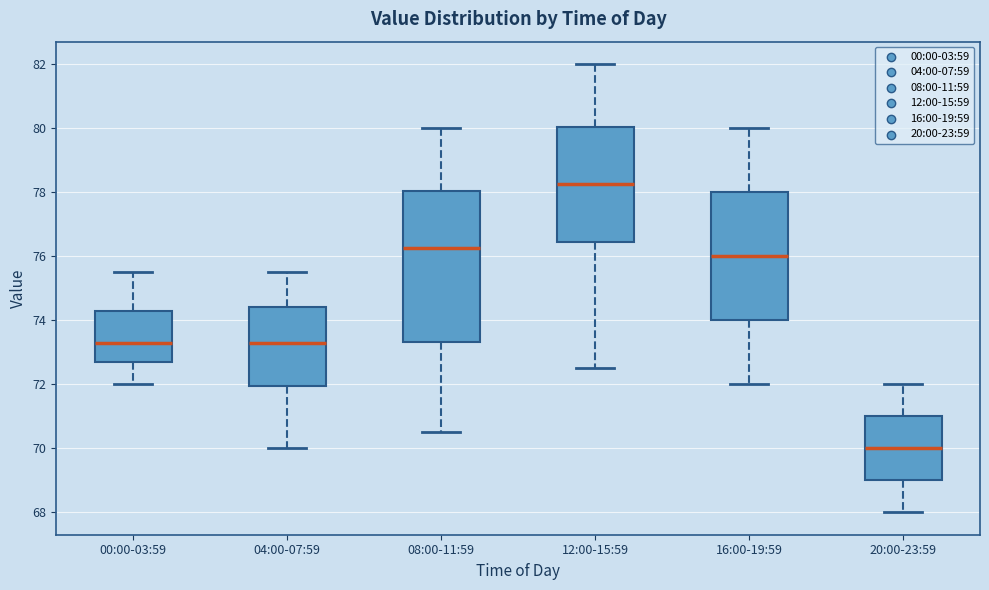

Reading left to right, read every box against the y-axis: the position of its median line, the range the box covers, and the ends of its whiskers. The values are not printed on the chart, so give them approximately, as read against the axis.

00:00-03:59: median 73.4, box 72.8 to 74.4, whiskers 72.0 to 75.6
04:00-07:59: median 73.4, box 72.0 to 74.4, whiskers 70.0 to 75.6
08:00-11:59: median 76.2, box 73.4 to 78.0, whiskers 70.6 to 80.0
12:00-15:59: median 78.2, box 76.4 to 80.0, whiskers 72.6 to 82.0
16:00-19:59: median 76.0, box 74.0 to 78.0, whiskers 72.0 to 80.0
20:00-23:59: median 70.0, box 69.0 to 71.0, whiskers 68.0 to 72.0